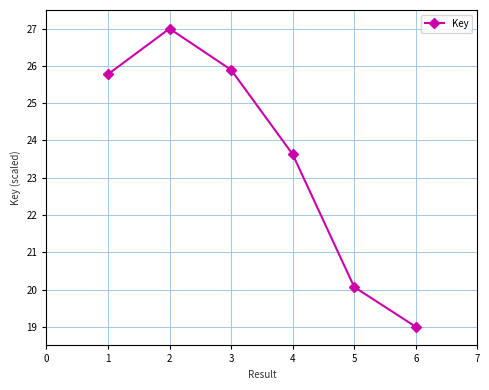

Is this an area chart (filled region under the line)?

No